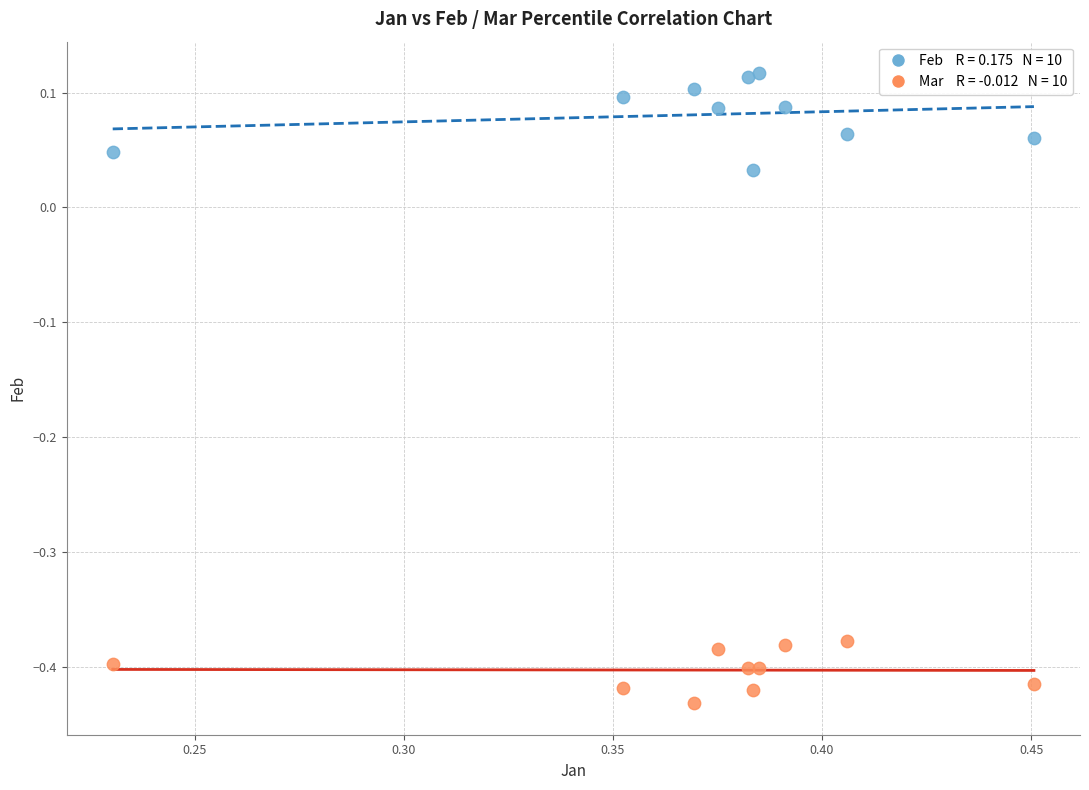

Across all data points, what is the range of Y values (max minus min)?

0.5